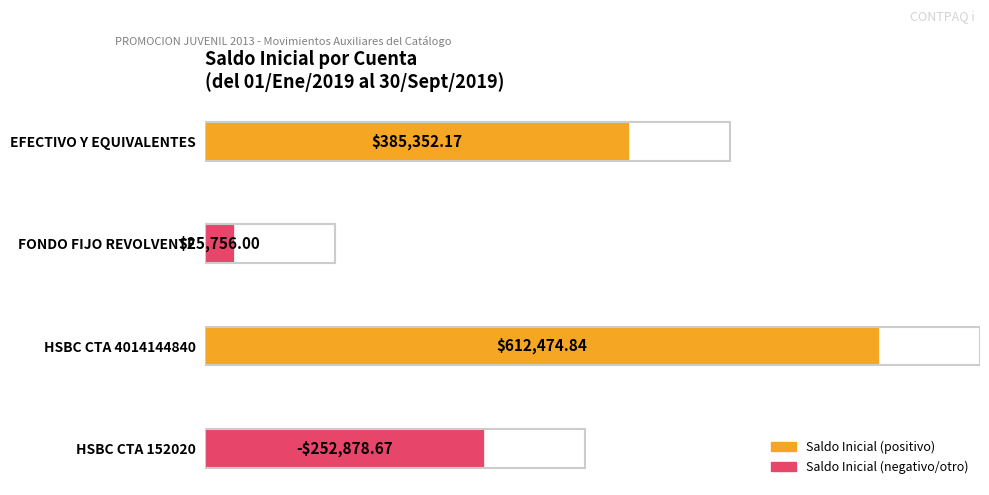

What is the average value?

319115.4